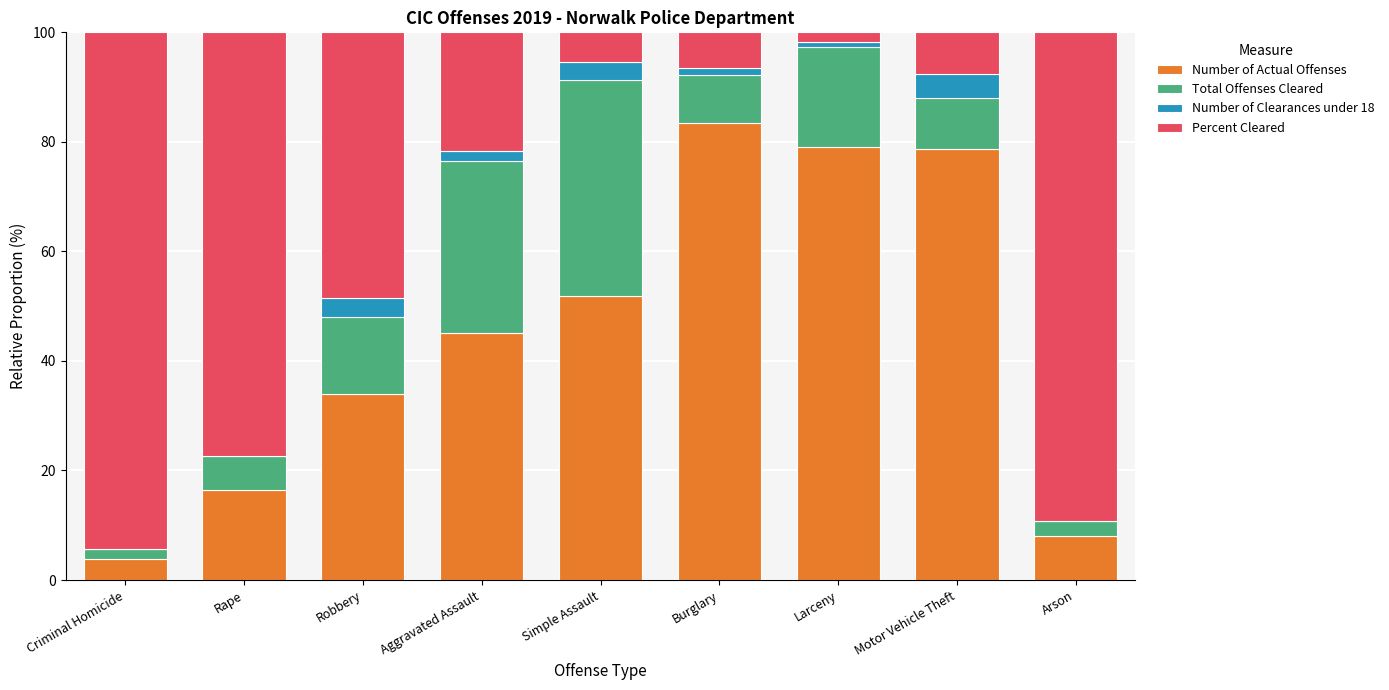

At which label does Number of Actual Offenses reach its peak?

Burglary